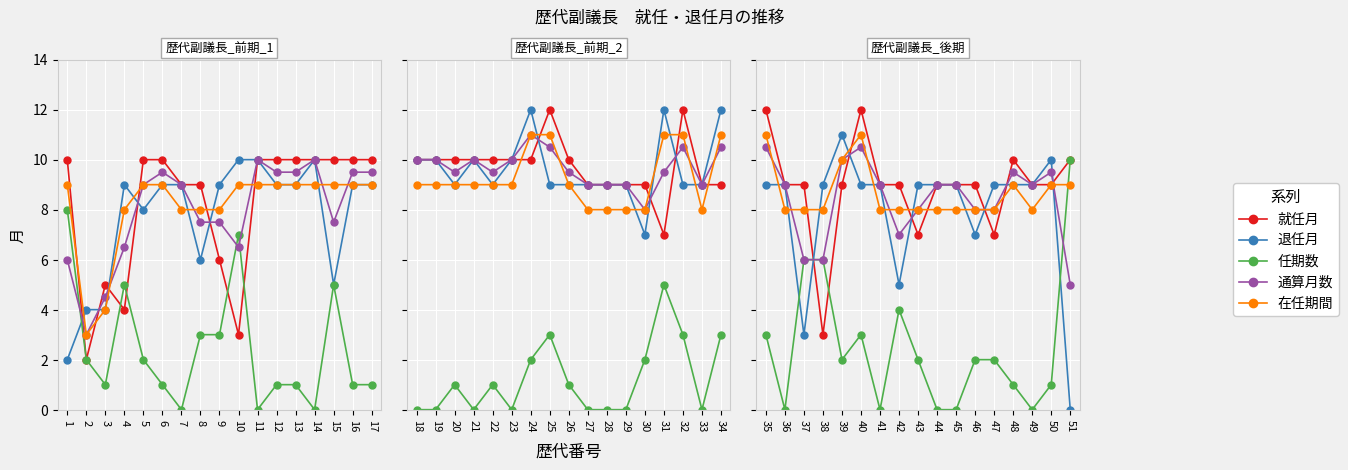

How many interior local peaks does the 退任月 series have?

2